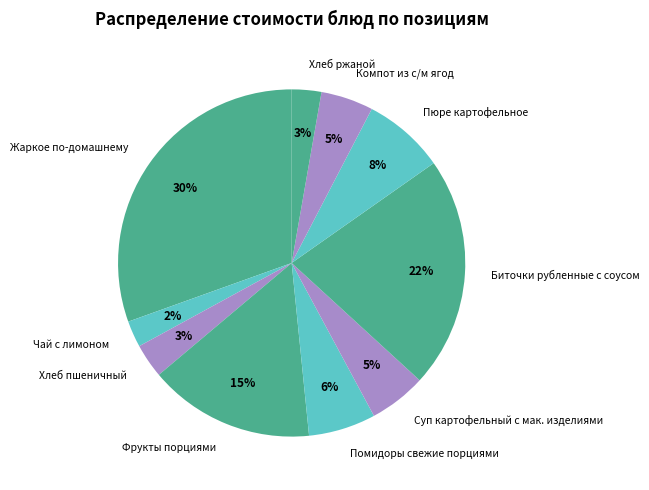

Combined, do Хлеб пшеничный and Суп картофельный с мак. изделиями account for over 50%?

No